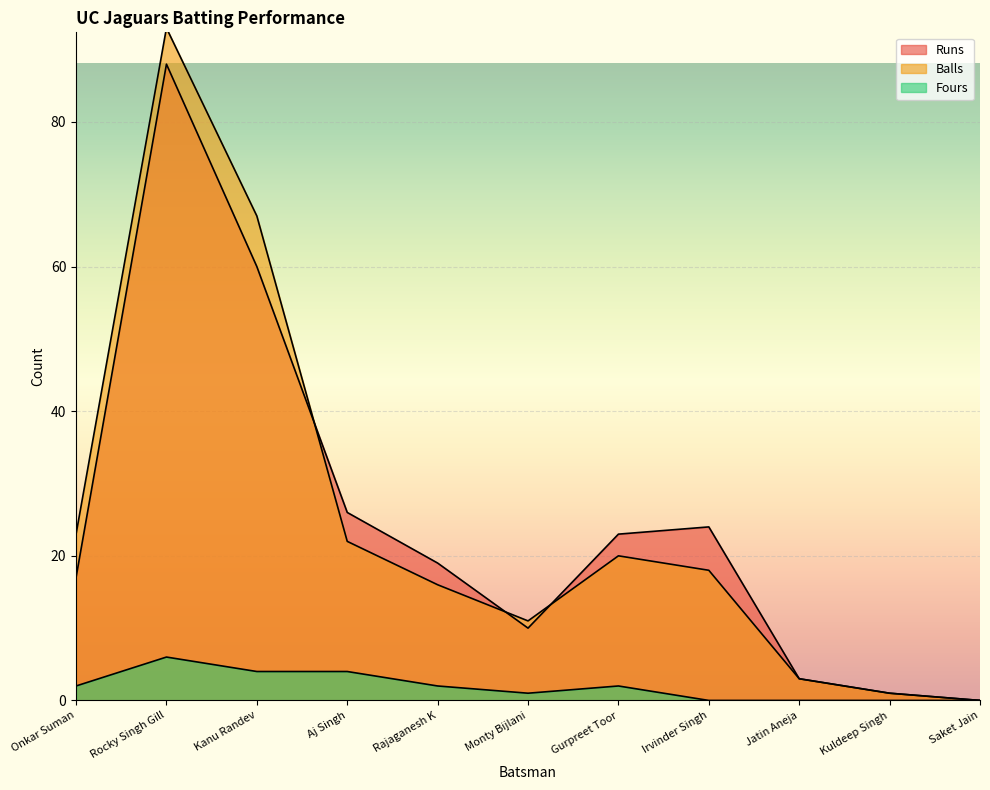

Reading right to left, transcribe all the data shown in this chart.

Runs: 0	1	3	24	23	10	19	26	60	88	17
Balls: 0	1	3	18	20	11	16	22	67	93	23
Fours: 0	0	0	0	2	1	2	4	4	6	2